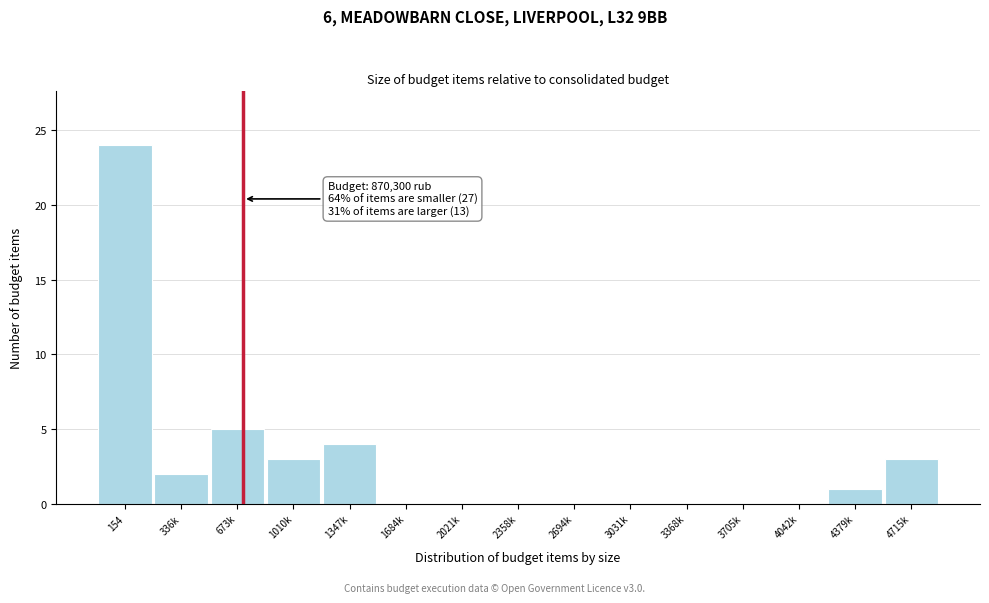

Reading left to right, what are all the values shown in this chart?

154=24	336k=2	673k=5	1010k=3	1347k=4	1684k=0	2021k=0	2358k=0	2694k=0	3031k=0	3368k=0	3705k=0	4042k=0	4379k=1	4715k=3